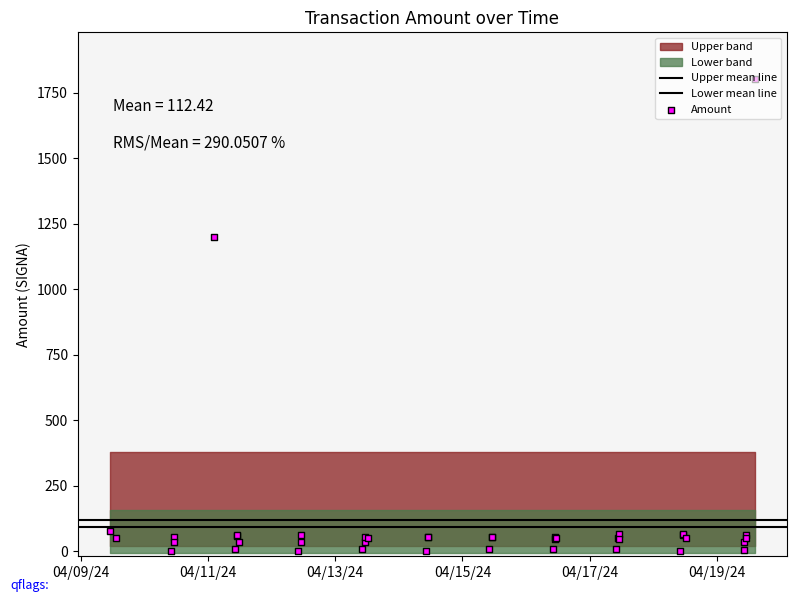

At how many categories does at least one series exceed 686?

2